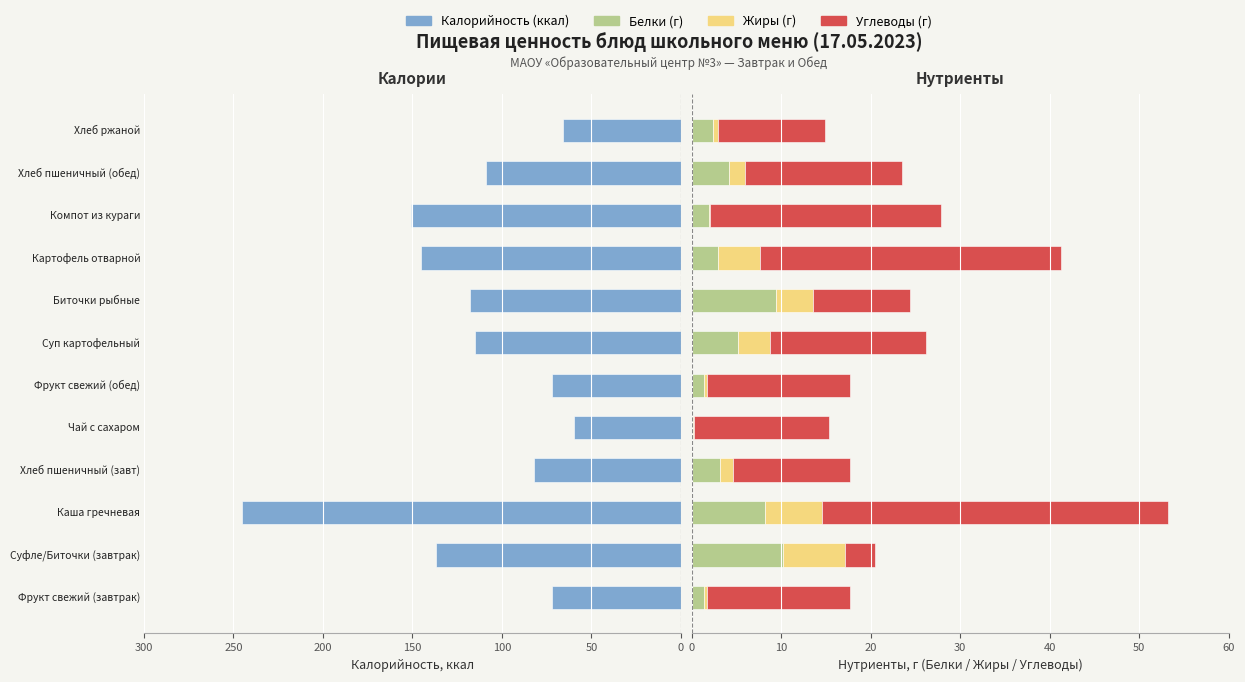

What is the smallest value displayed?

0.1